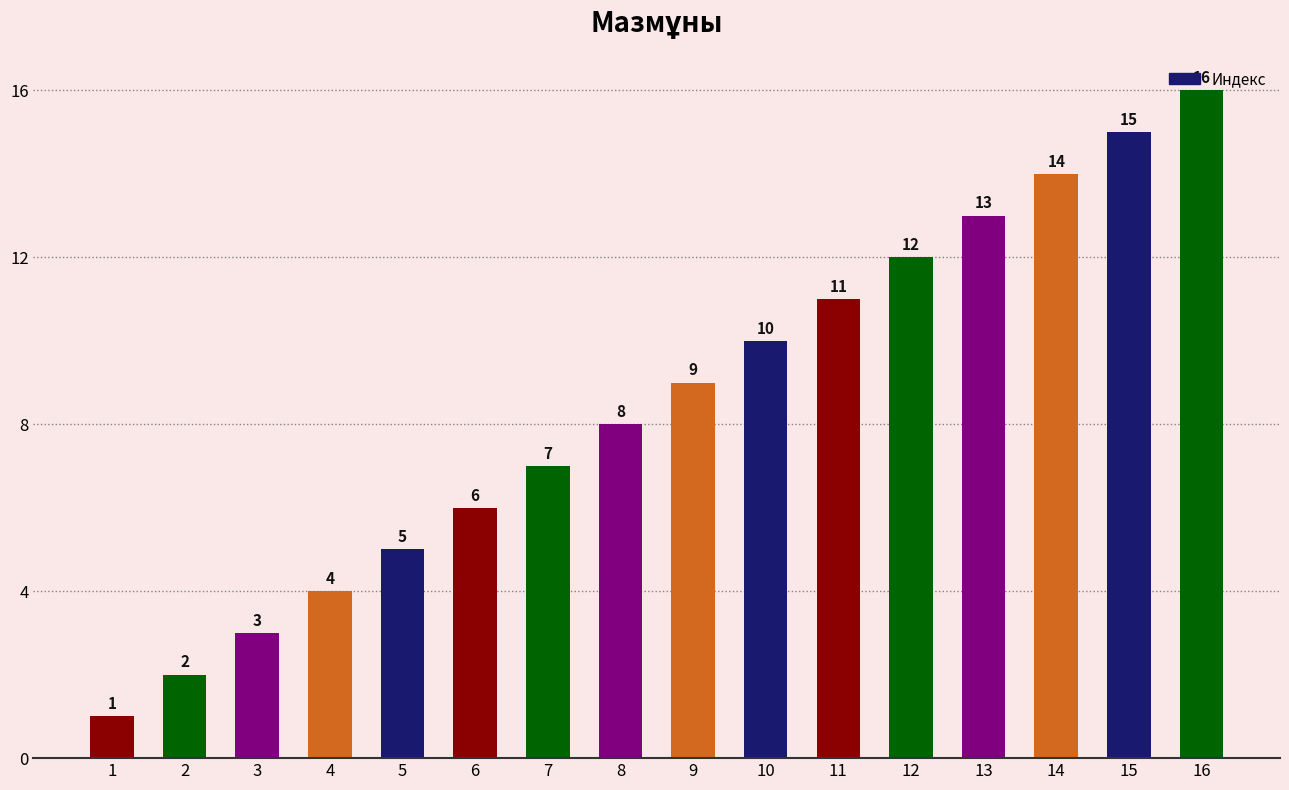

Reading left to right, what are all the values shown in this chart?

1	2	3	4	5	6	7	8	9	10	11	12	13	14	15	16